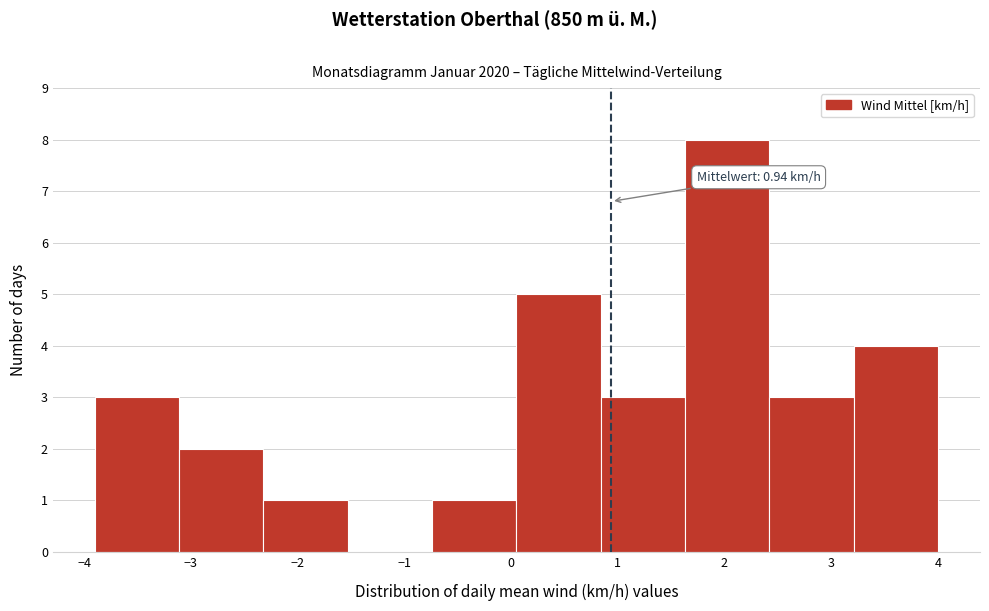

Over which range of the x-axis is the bar tallest?

1.63 to 2.42